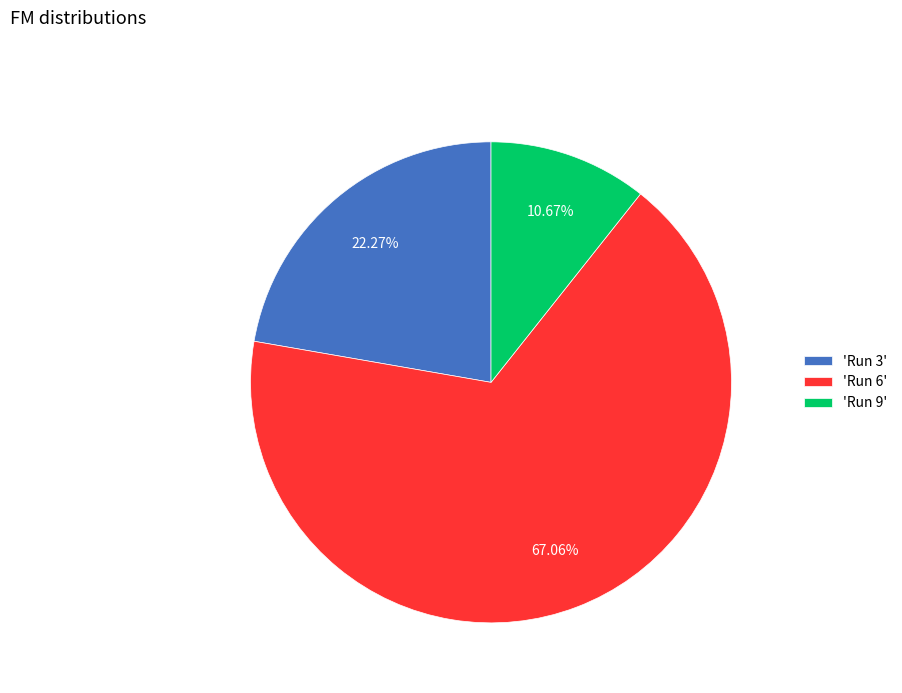

To the nearest percent, what is the difference between the largest and smallest slice percentages?

56%